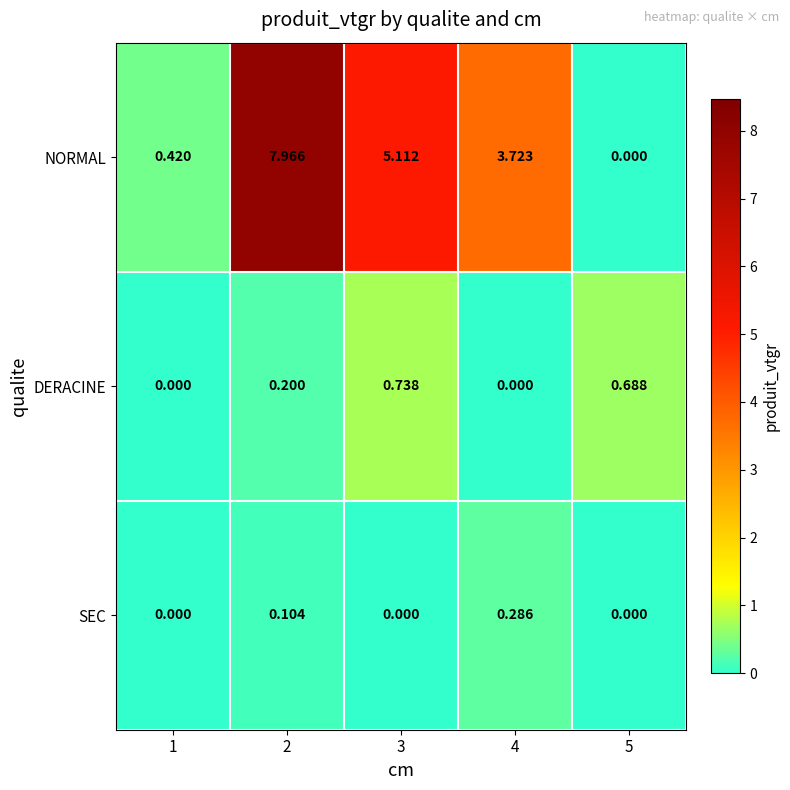

Which series has the widest spread of values?

NORMAL